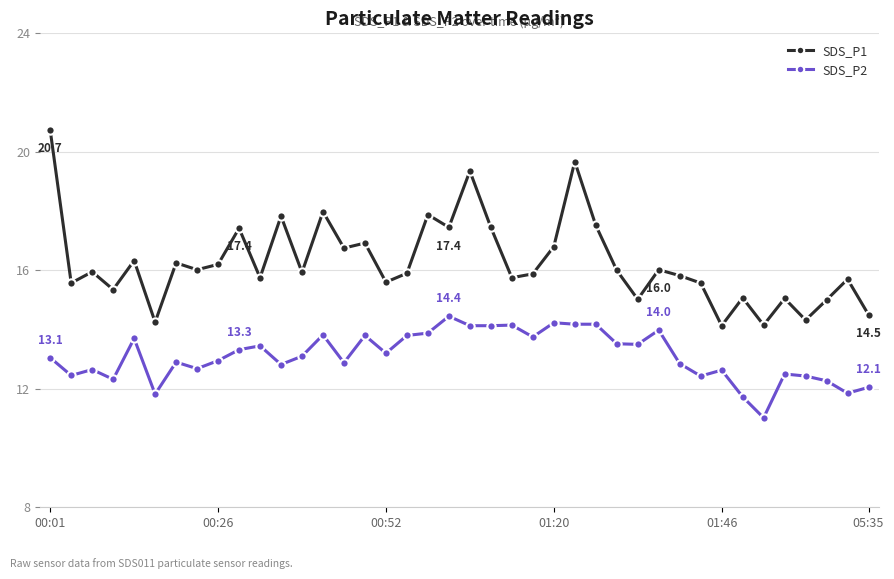

True or false: SDS_P1 and SDS_P2 intersect in this chart.

False